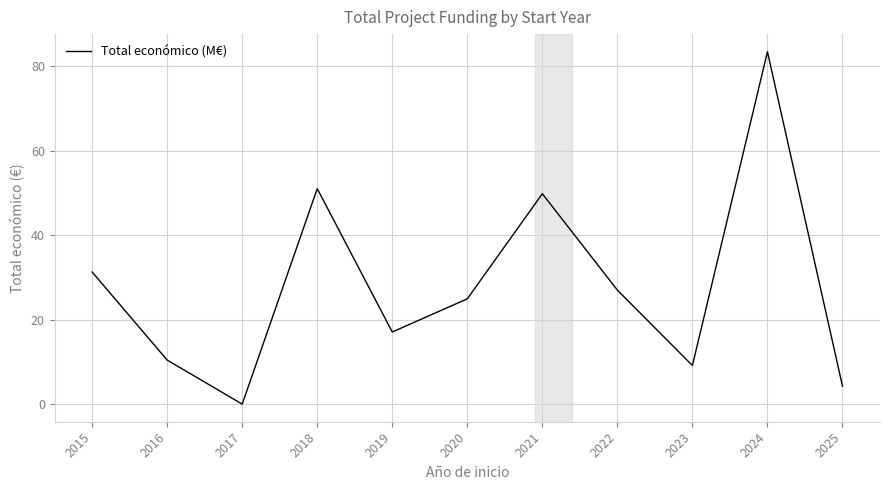

Reading left to right, list all the values displayed in this chart.

31.3	10.5	0.1	51.0	17.1	24.9	49.8	27.0	9.2	83.4	4.3